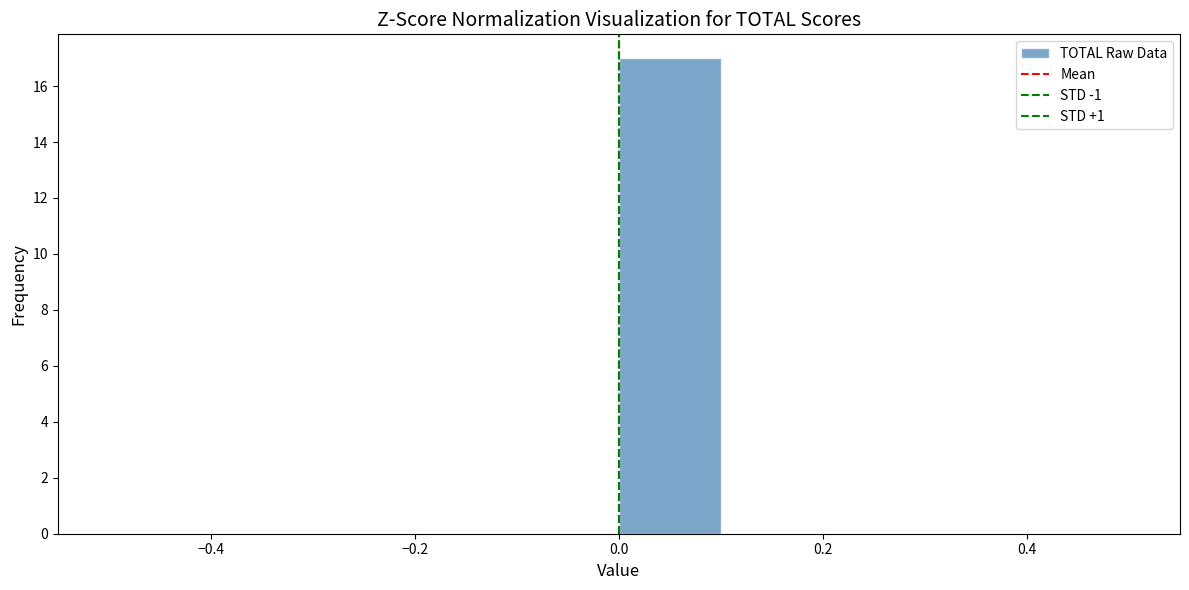

Over which range of the x-axis is the bar tallest?

0.0 to 0.1